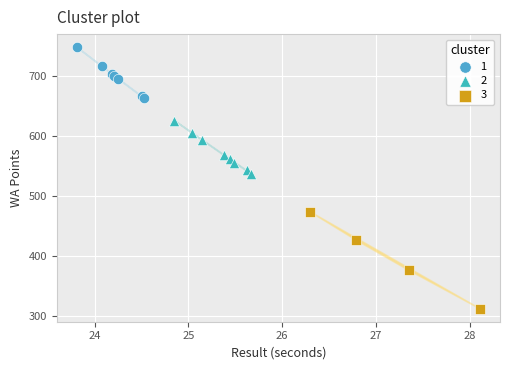

Which series reaches the minimum Y coordinate?

3